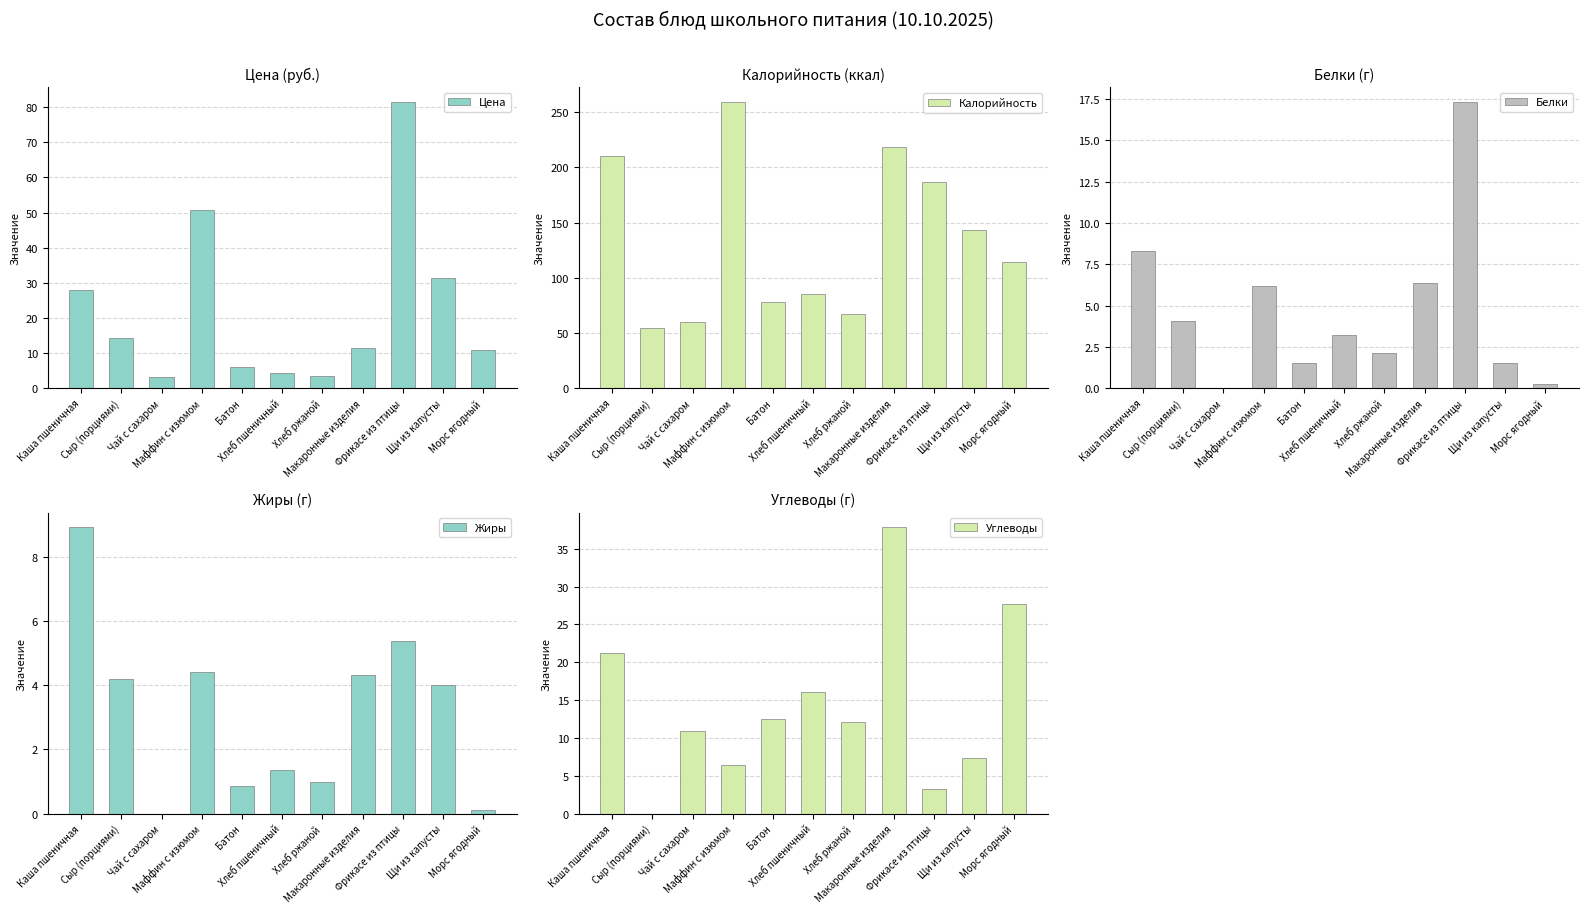

Reading right to left, transcribe all the data shown in this chart.

Цена: 10.8	31.4	81.5	11.5	3.5	4.3	6.1	50.6	3.1	14.3	27.9
Калорийность: 114.3	143.7	187.1	218.4	67.3	85.2	78.2	259.5	59.9	54.5	210.2
Белки: 0.2	1.5	17.3	6.3	2.1	3.2	1.5	6.2	0.0	4.0	8.3
Жиры: 0.1	4.0	5.4	4.3	1.0	1.4	0.9	4.4	0.0	4.2	8.9
Углеводы: 27.7	7.4	3.3	37.9	12.1	16.1	12.5	6.5	11.0	0.0	21.2